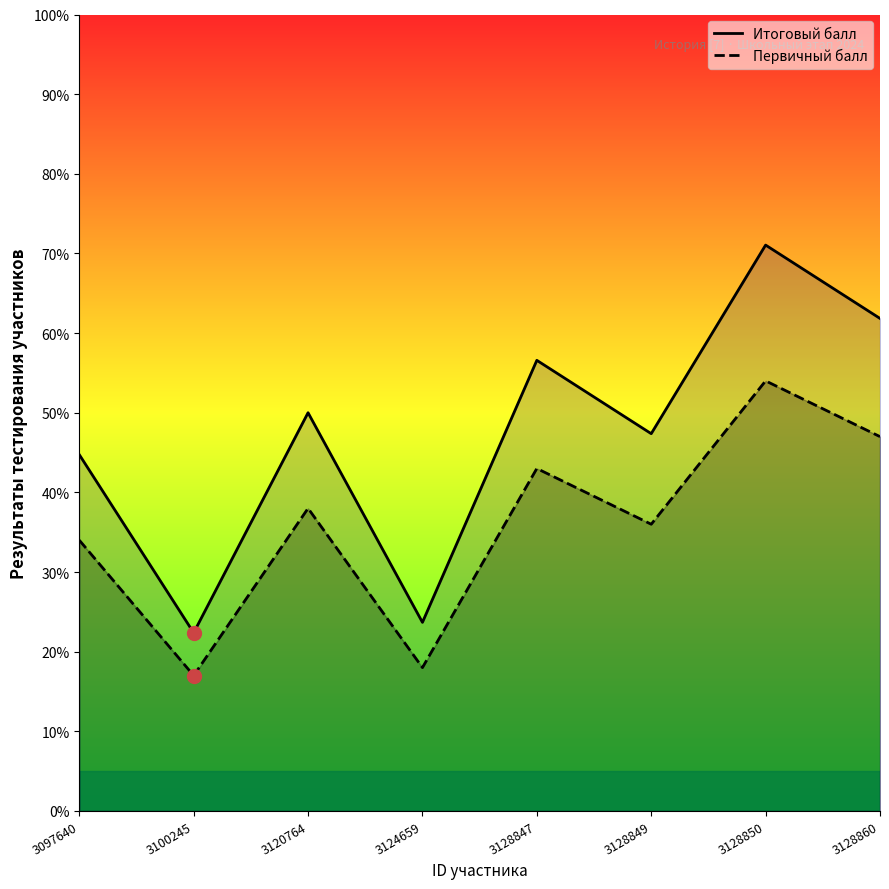

What are all the series names shown in the legend?

Итоговый балл, Первичный балл